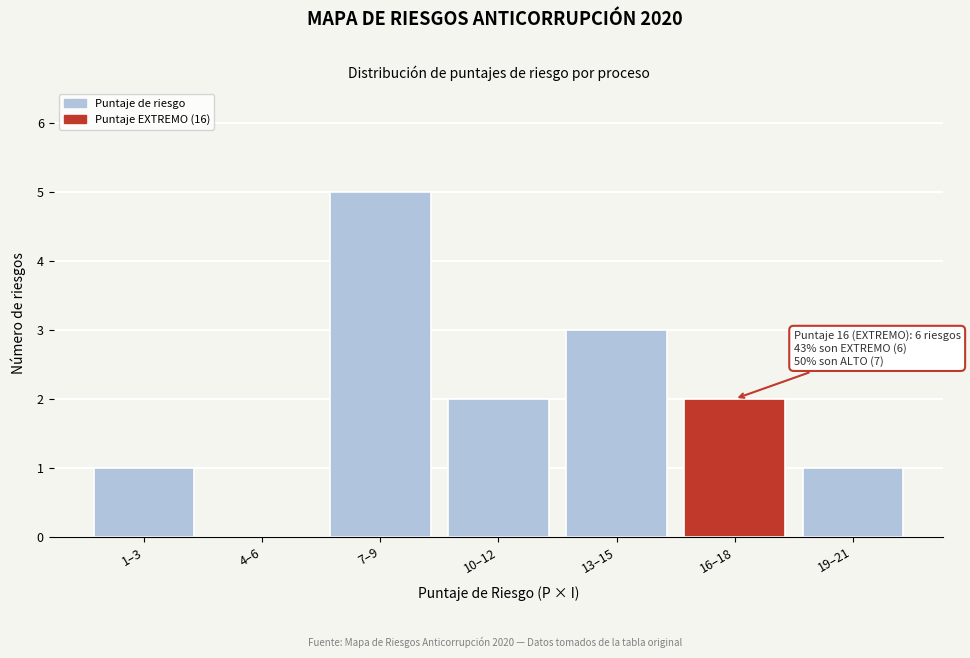

Reading left to right, what are all the values shown in this chart?

1–3=1	4–6=0	7–9=5	10–12=2	13–15=3	16–18=2	19–21=1